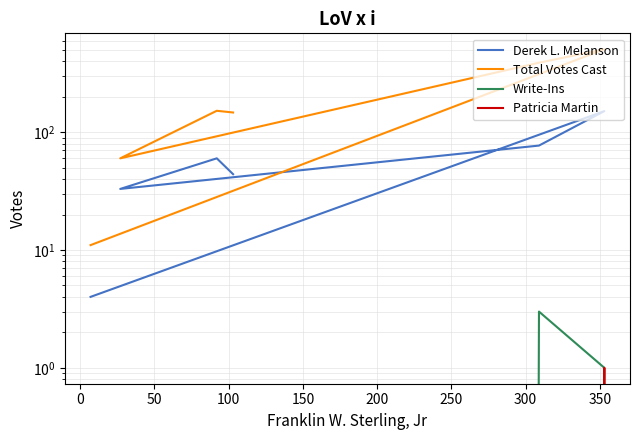

At 200, list the series in order from largest to smallest.

Total Votes Cast, Derek L. Melanson, Write-Ins, Patricia Martin